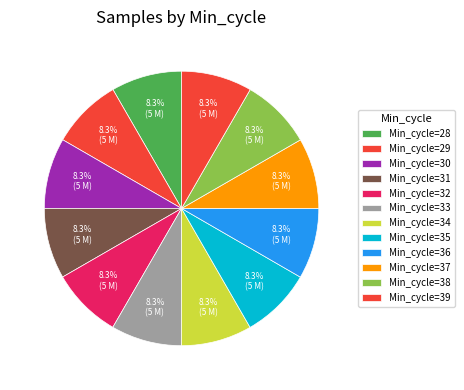

Count the number of slices in the pie.

12